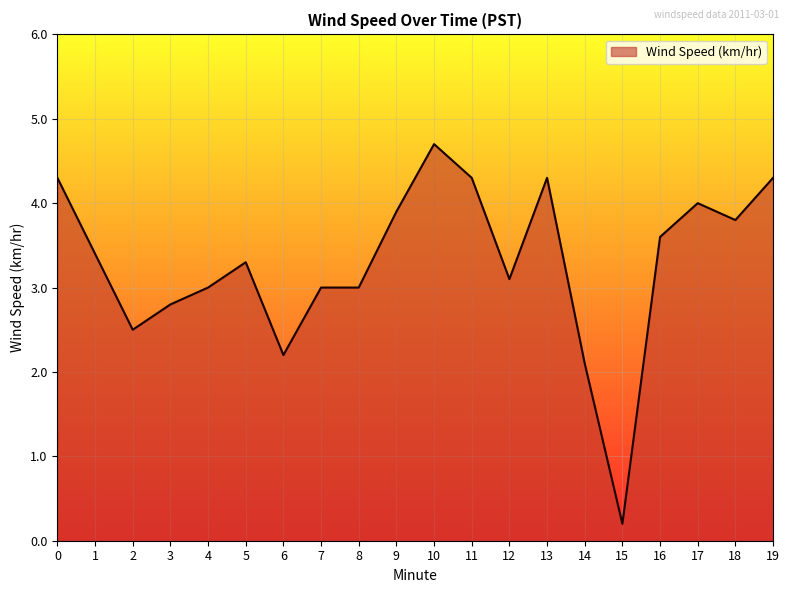

Between 2 and 9, which is larger?

9